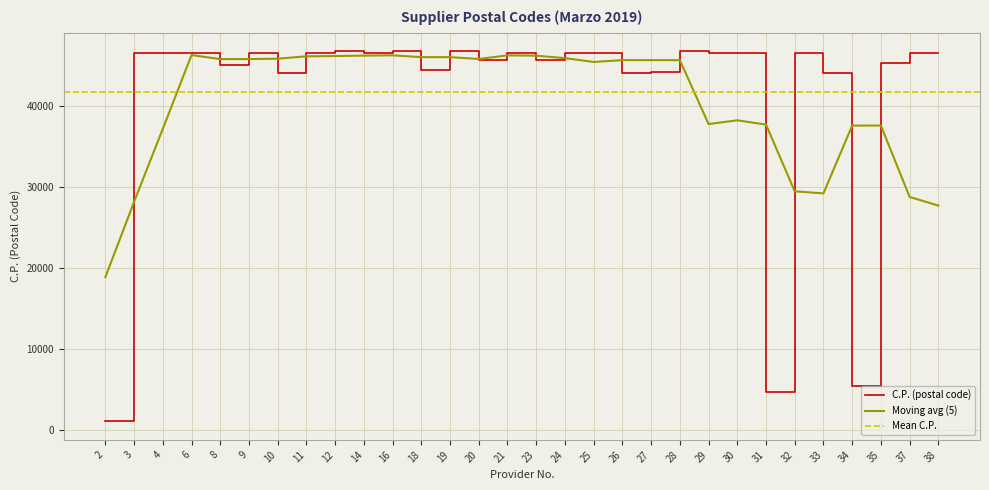

Reading right to left, transcribe all the data shown in this chart.

46500	46507	45300	5348	44100	46470	4650	46560	46560	46730	44200	44100	46560	46560	45601	46560	45619	46730	44360	46730	46560	46730	46560	44100	46560	45080	46500	46560	46560	1010